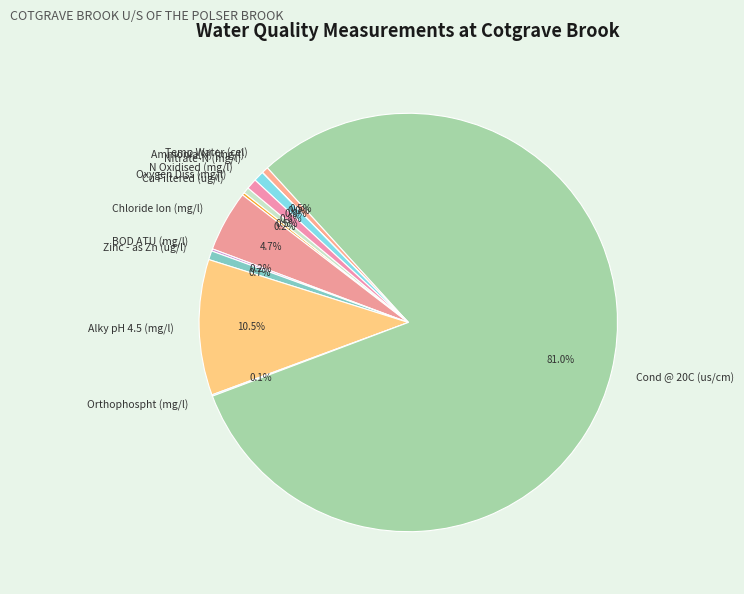

Does Cond @ 20C (us/cm) account for over 50% of the chart?

Yes